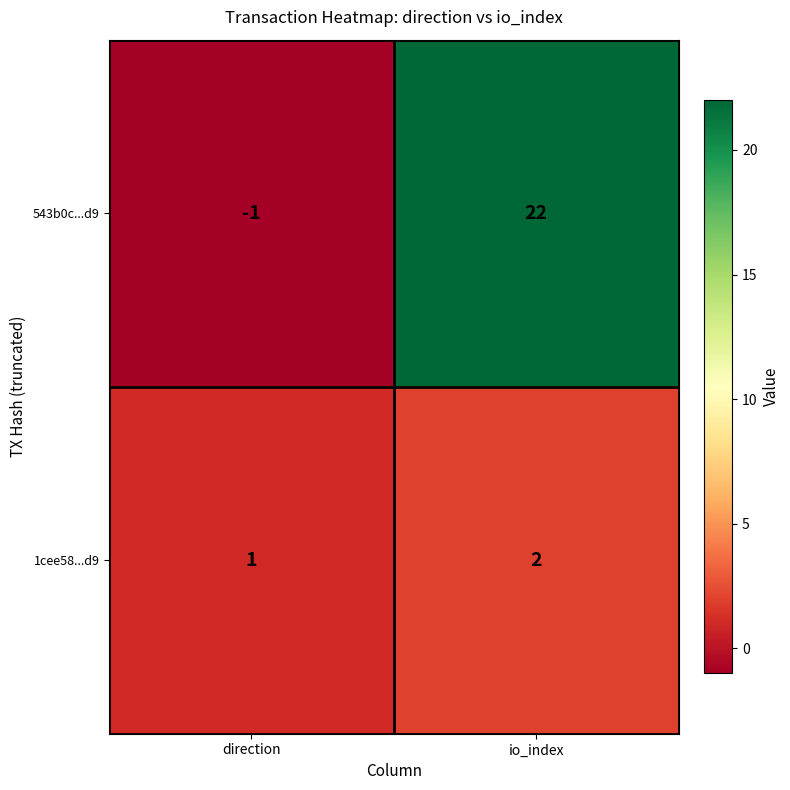

Rank the series by their average value, from lowest to highest.

1cee58...d9, 543b0c...d9